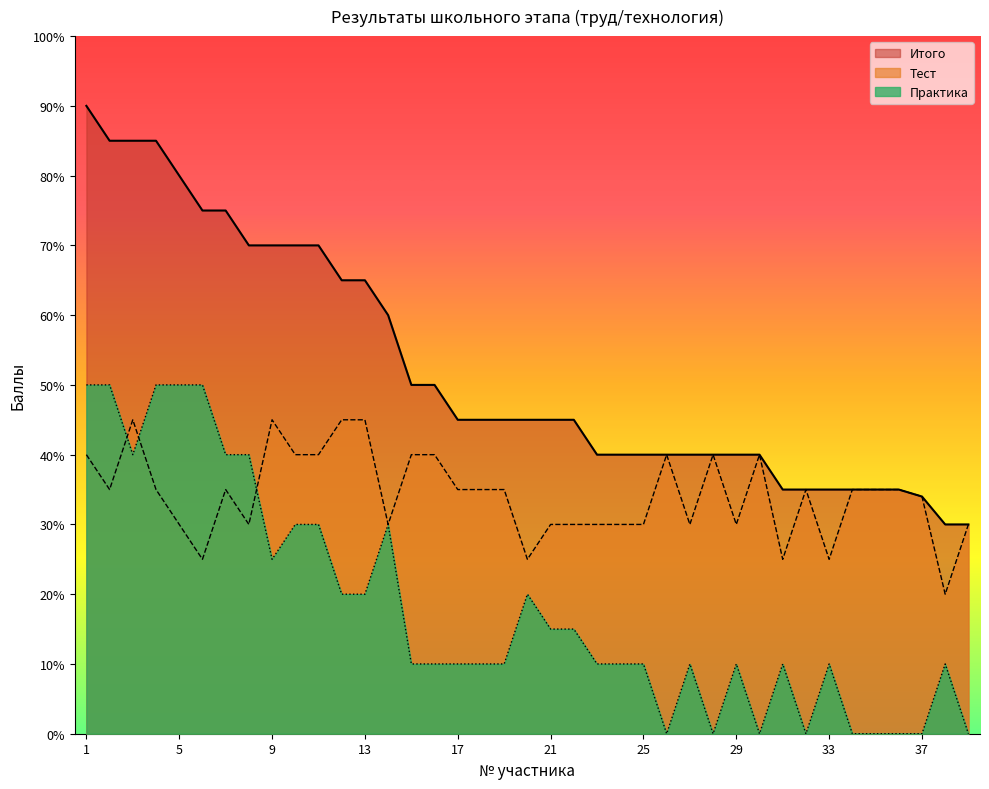

What is the sum of all Тест values?

1334